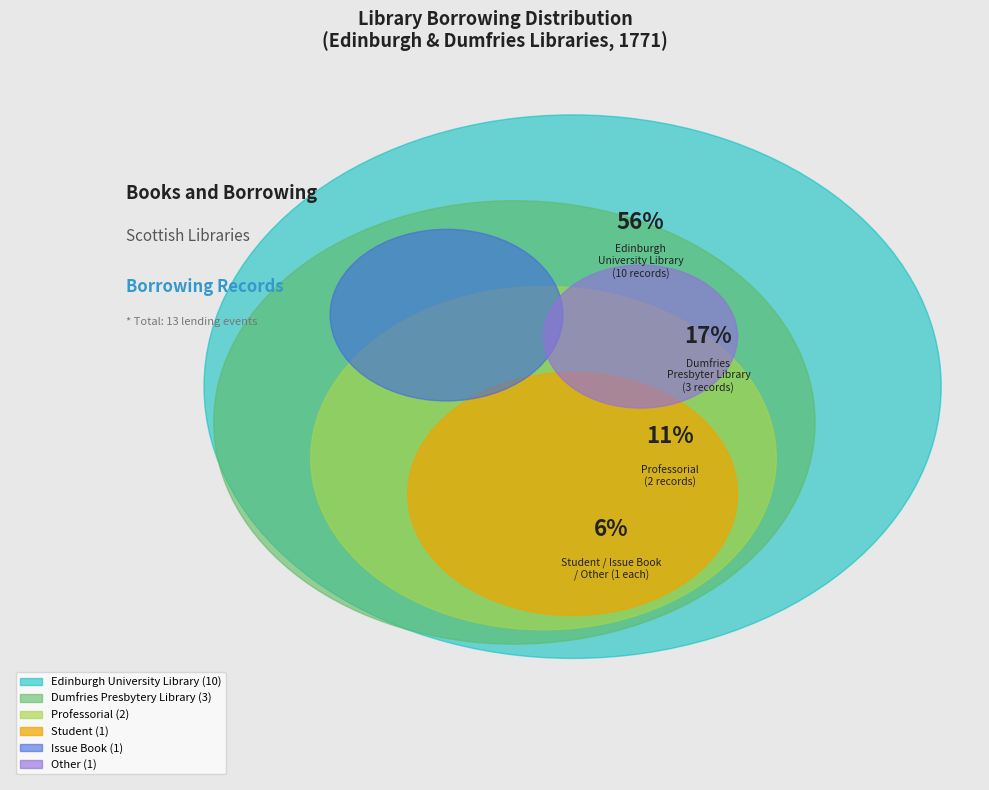

Count the number of slices in the pie.

6